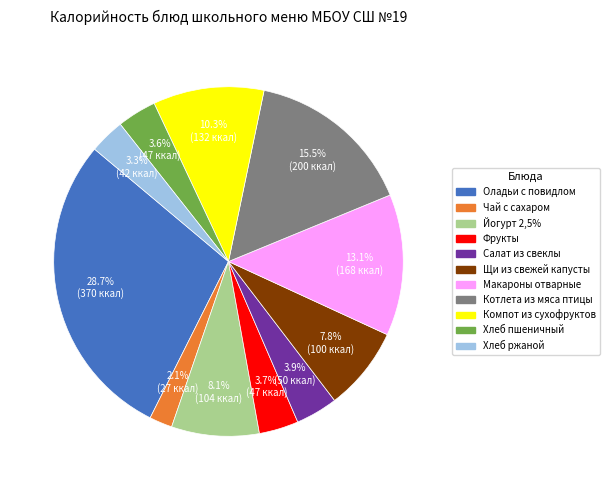

Is the sum of Макароны отварные and Котлета из мяса птицы greater than half?

No